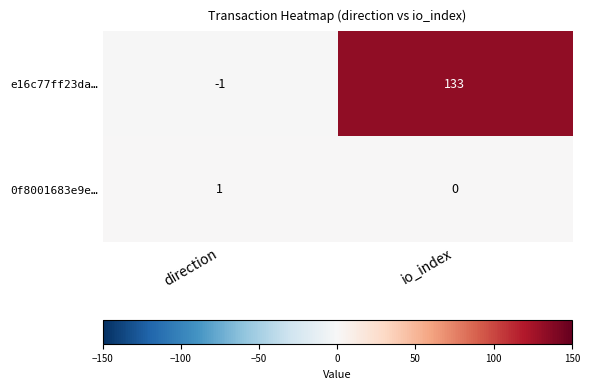

How many data points does each series have?

2